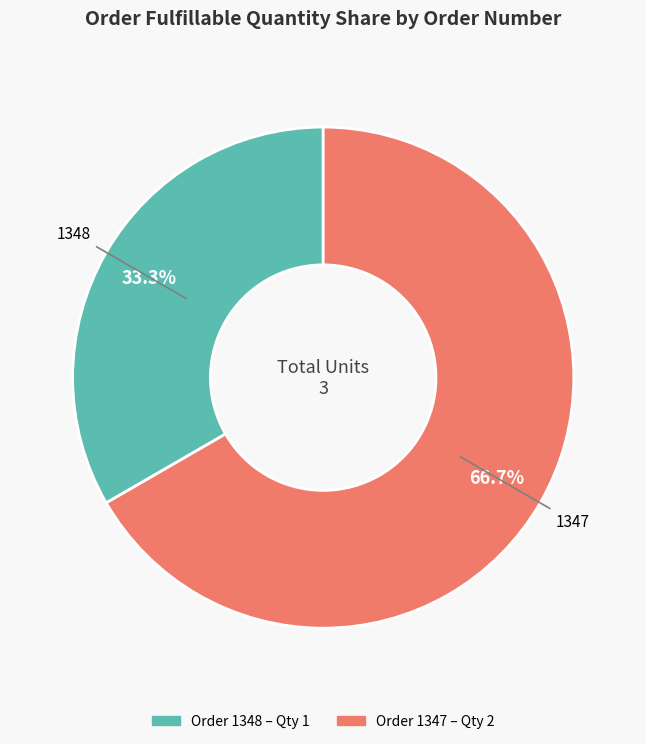

Is there any slice that represents more than half of the pie?

Yes